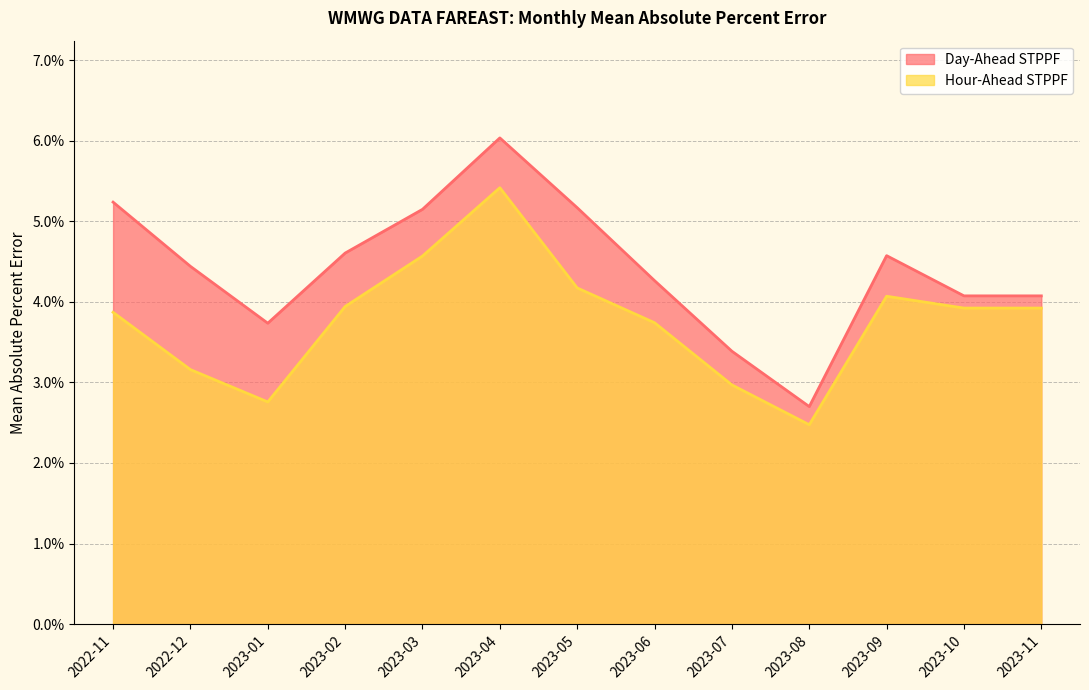

Where is the first local minimum for Hour-Ahead STPPF?

2023-01